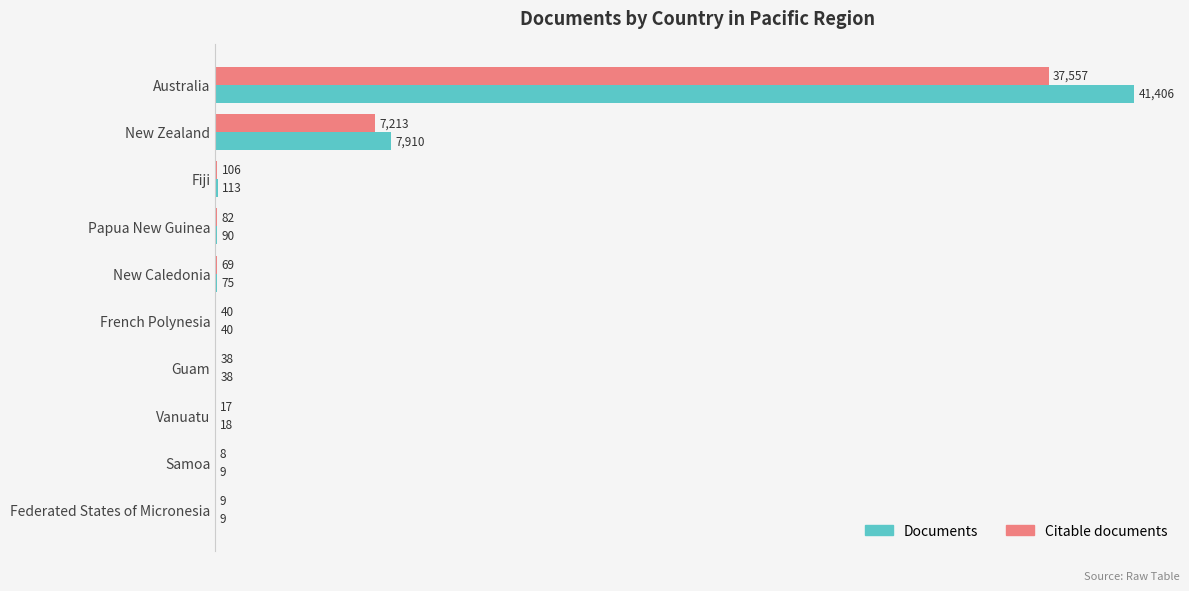

What is the greatest value displayed?

41406